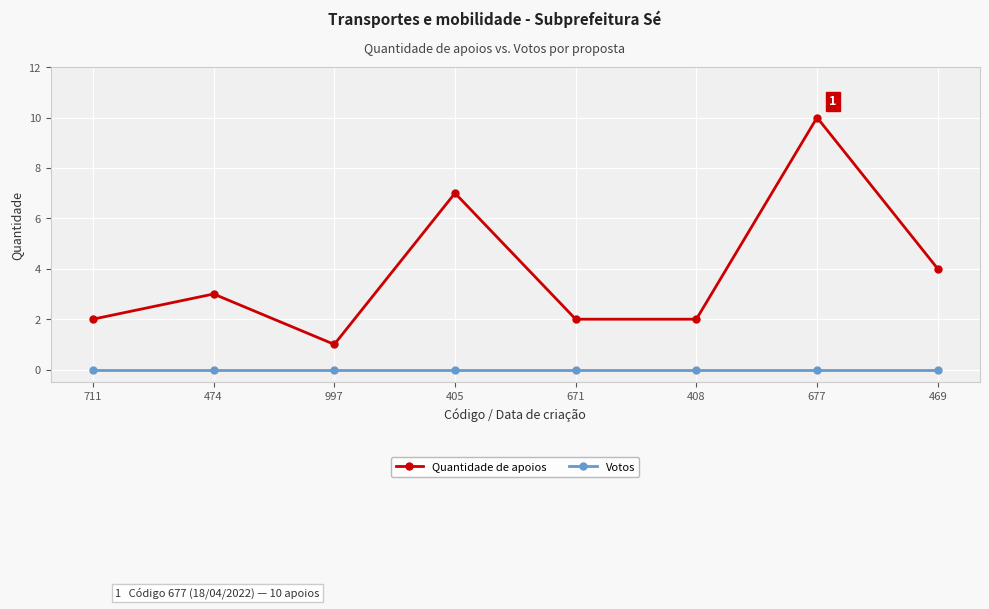

What is the label of the 3rd point from the left?

997